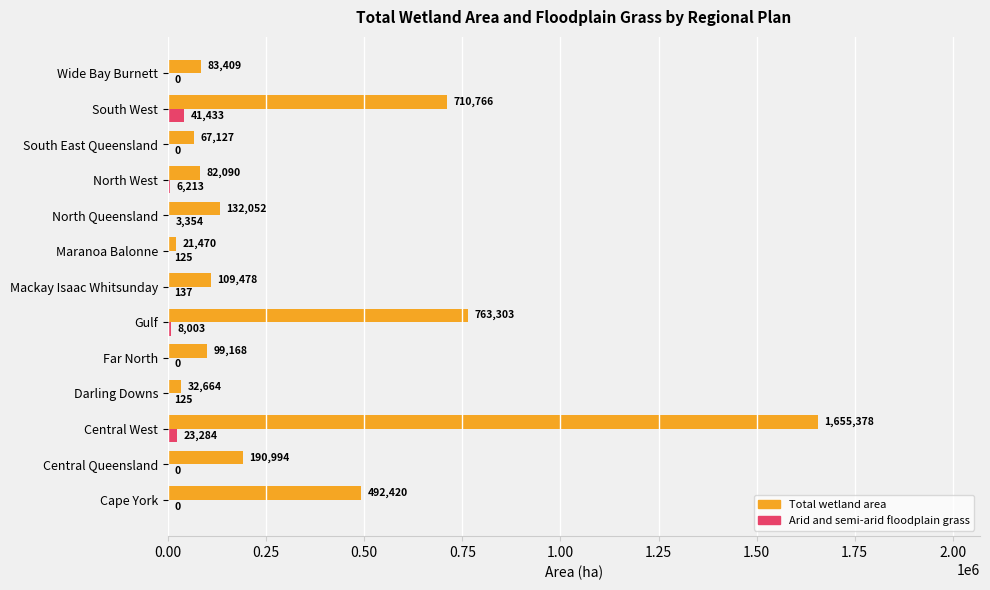

Which series has the widest spread of values?

Total wetland area